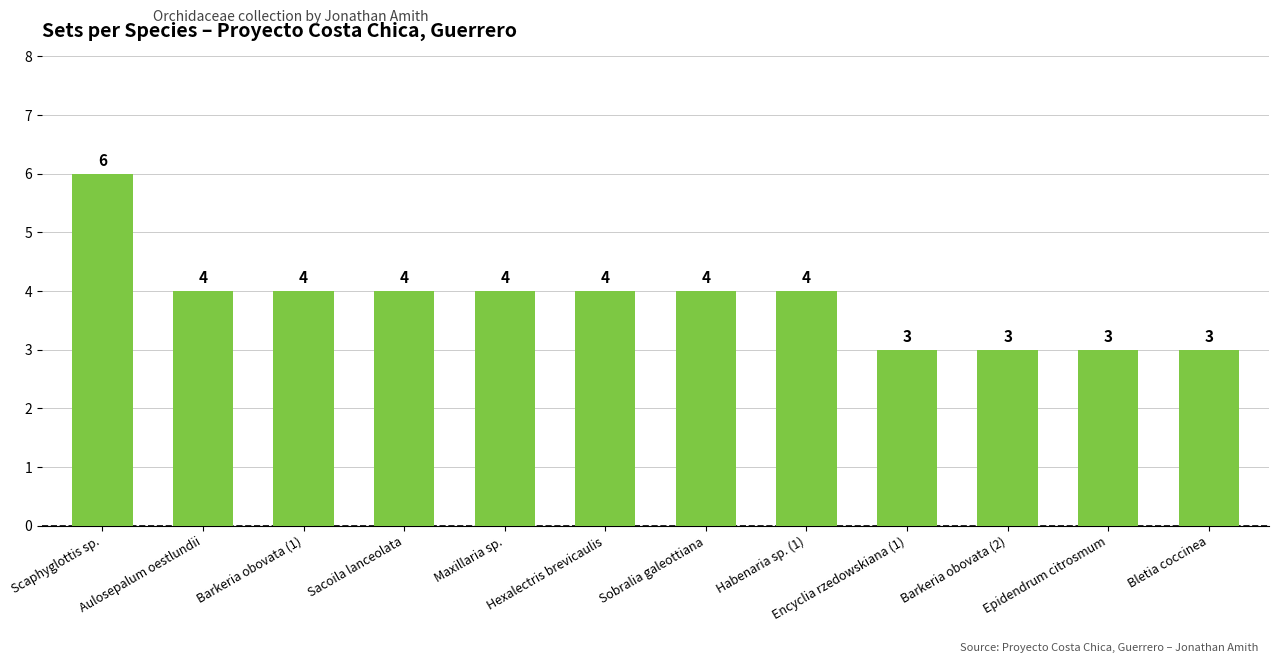

What value does the data have at Encyclia rzedowskiana (1)?

3